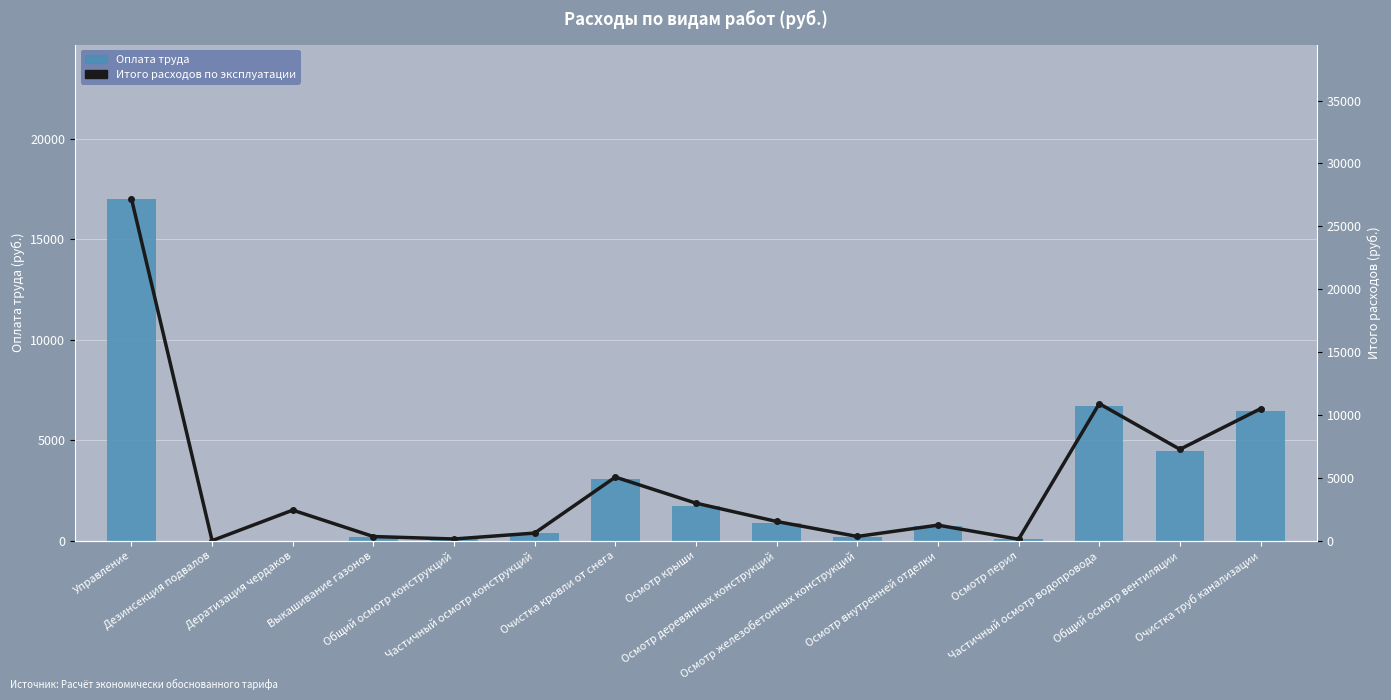

At which category is the sum across all series the highest?

Управление